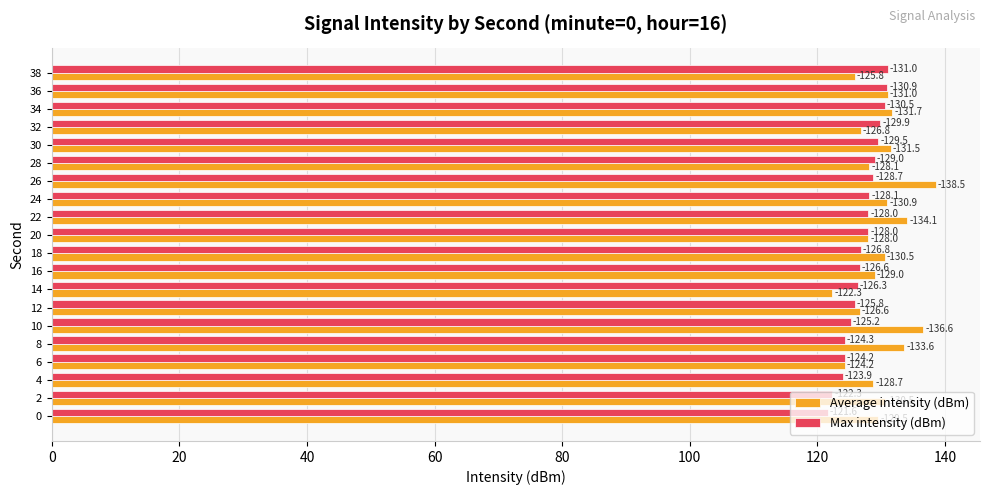

What are all the series names shown in the legend?

Average intensity (dBm), Max intensity (dBm)